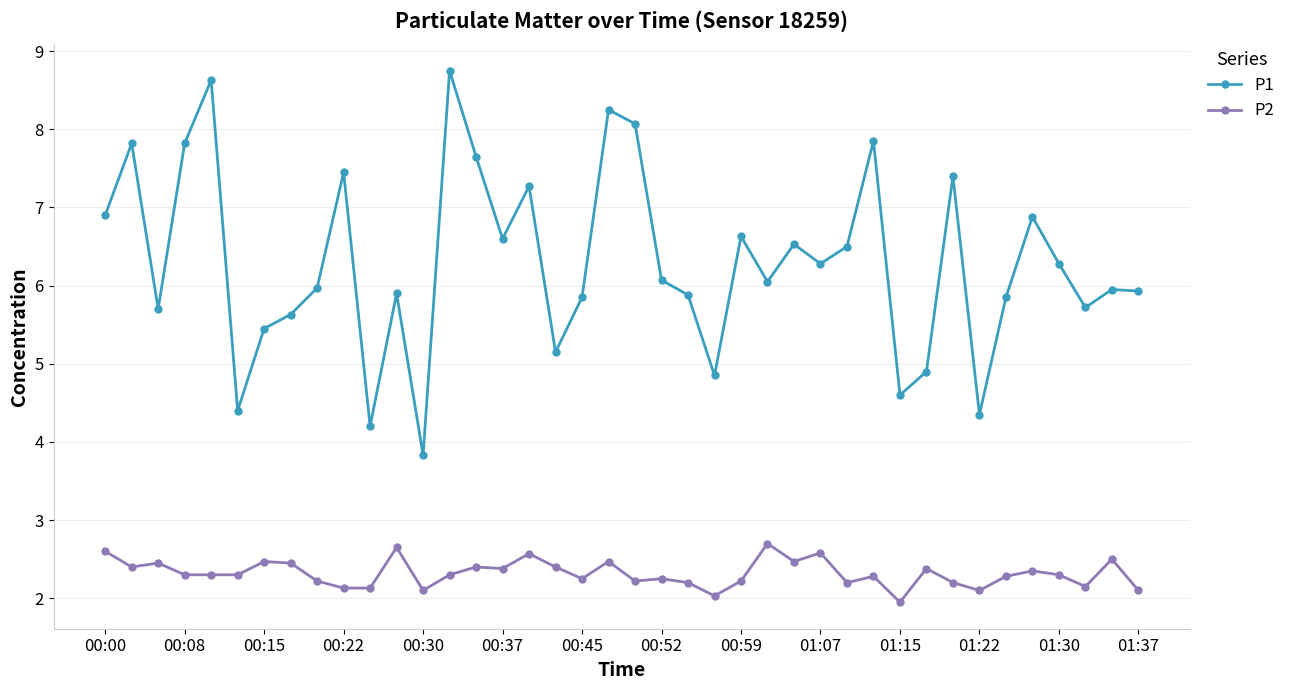

What is the lowest value of the P1 series?

3.8